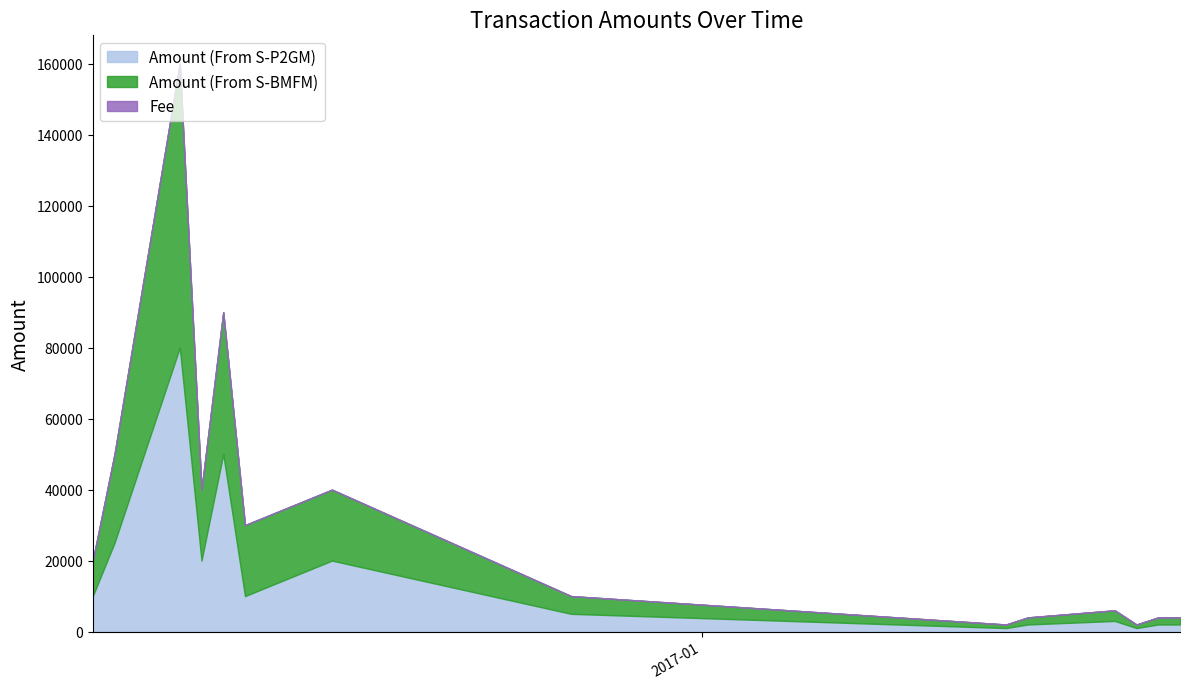

Which series has the largest range (max minus min)?

Amount (From S-P2GM)